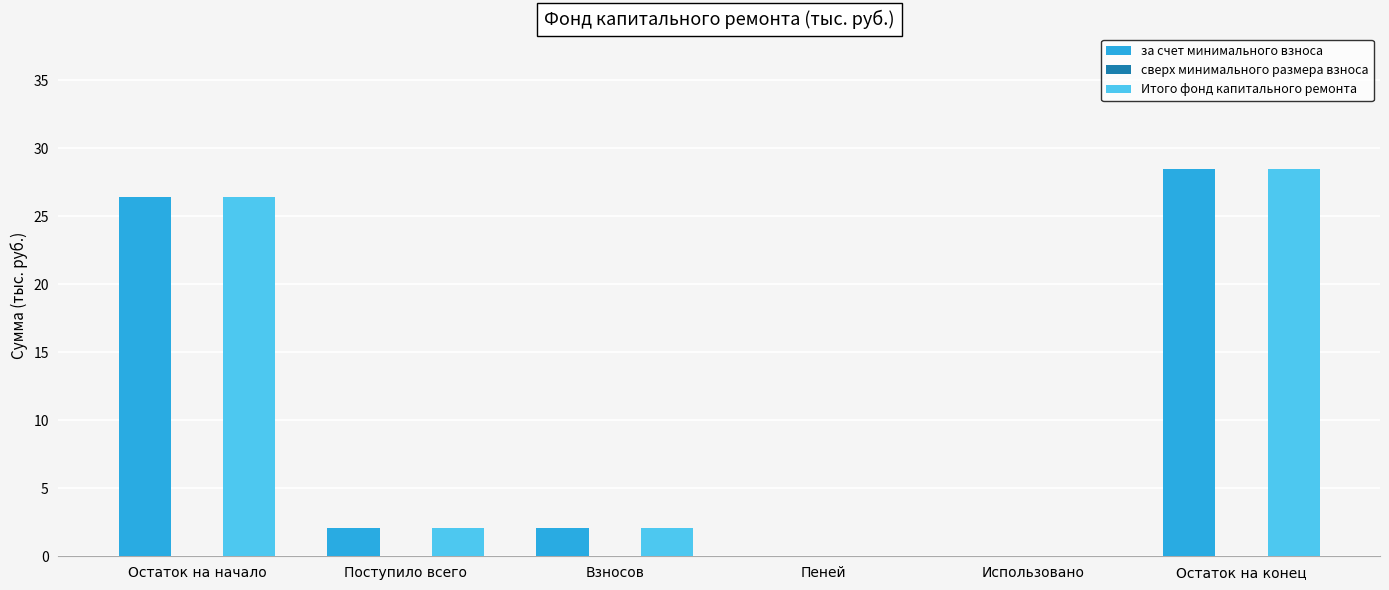

What is the sum of the за счет минимального взноса values at Остаток на начало and Взносов?

28.5